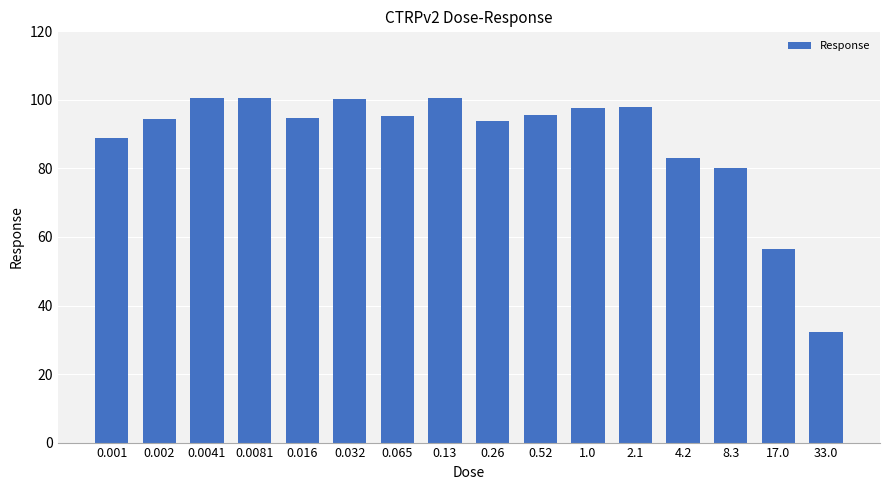

What position from the left is 2.1?

12